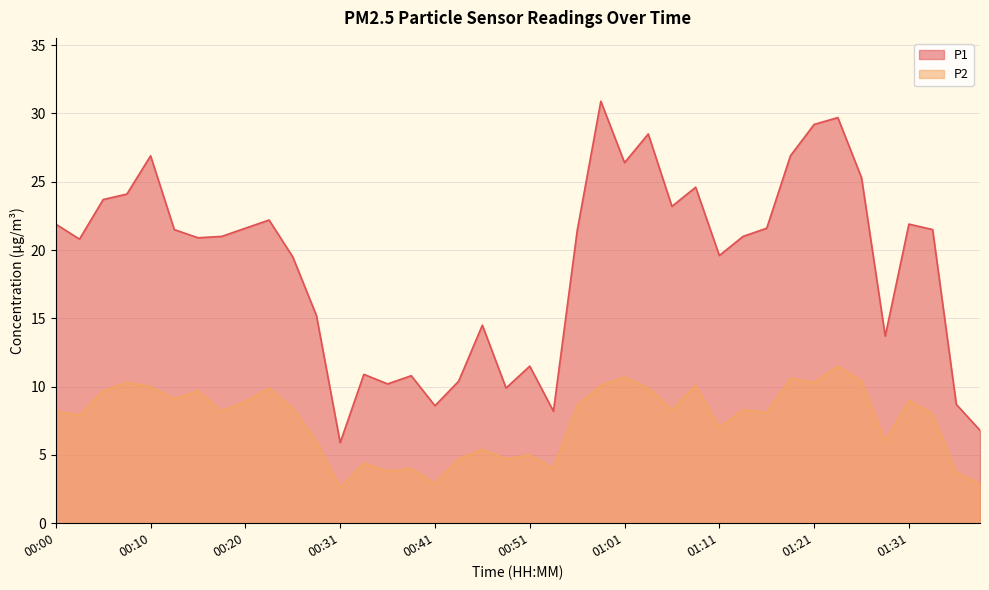

Reading right to left, transcribe all the data shown in this chart.

P1: 01:39=6.8	01:37=8.7	01:34=21.5	01:31=21.9	01:29=13.7	01:26=25.3	01:24=29.7	01:21=29.2	01:19=26.9	01:16=21.6	01:14=21.0	01:11=19.6	01:09=24.6	01:06=23.2	01:04=28.5	01:01=26.4	00:59=30.9	00:56=21.4	00:54=8.2	00:51=11.5	00:49=9.9	00:46=14.5	00:44=10.4	00:41=8.6	00:38=10.8	00:36=10.2	00:33=10.9	00:31=5.9	00:28=15.2	00:26=19.5	00:23=22.2	00:20=21.6	00:18=21.0	00:15=20.9	00:13=21.5	00:10=26.9	00:08=24.1	00:05=23.7	00:03=20.8	00:00=21.9
P2: 01:39=2.9	01:37=3.7	01:34=8.0	01:31=9.0	01:29=6.0	01:26=10.4	01:24=11.5	01:21=10.3	01:19=10.6	01:16=8.1	01:14=8.3	01:11=7.0	01:09=10.1	01:06=8.3	01:04=9.9	01:01=10.7	00:59=10.1	00:56=8.6	00:54=4.0	00:51=5.0	00:49=4.7	00:46=5.4	00:44=4.7	00:41=2.9	00:38=4.0	00:36=3.8	00:33=4.4	00:31=2.6	00:28=6.0	00:26=8.4	00:23=9.9	00:20=8.9	00:18=8.2	00:15=9.7	00:13=9.1	00:10=10.0	00:08=10.3	00:05=9.7	00:03=7.9	00:00=8.2